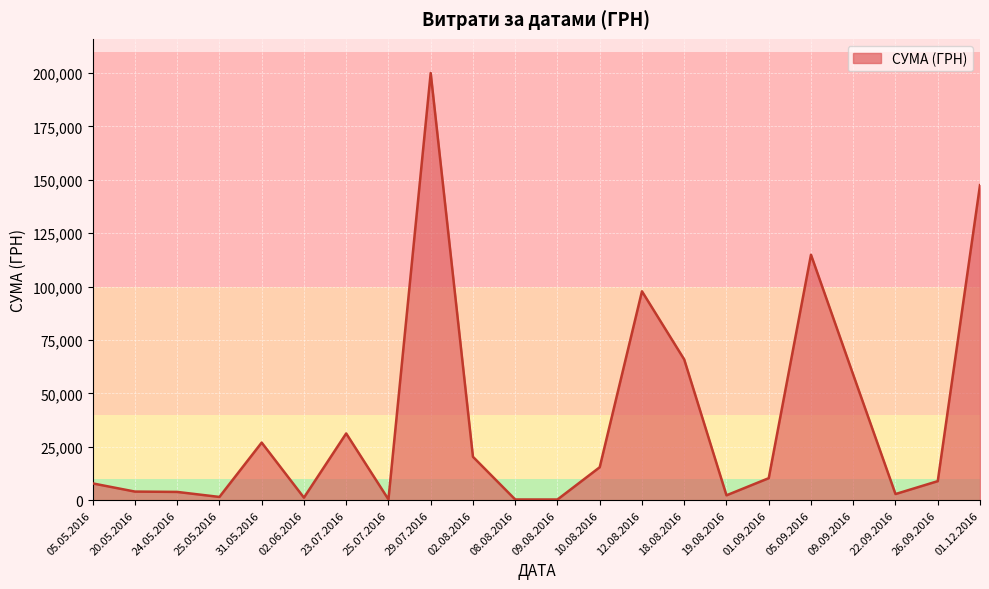

The value at 29.07.2016 is 199990.0. True or false?

True